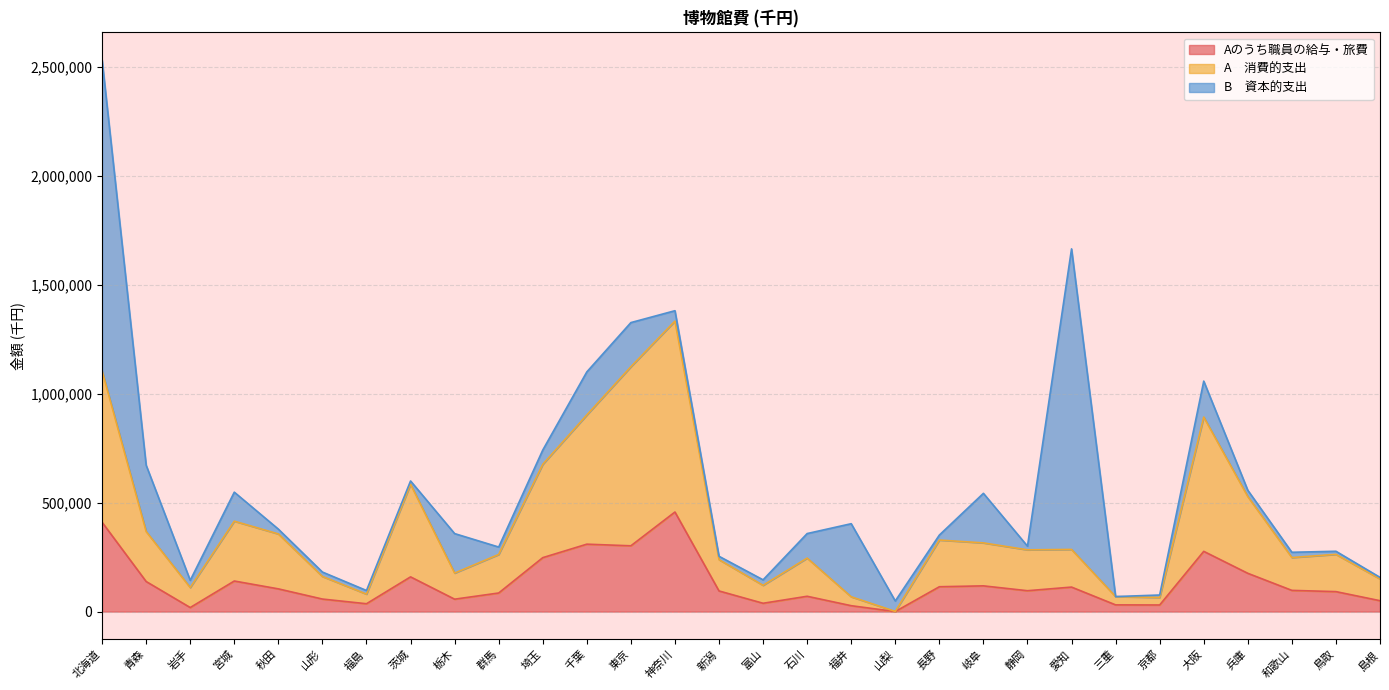

How many interior local peaks does the A　消費的支出 series have?

8